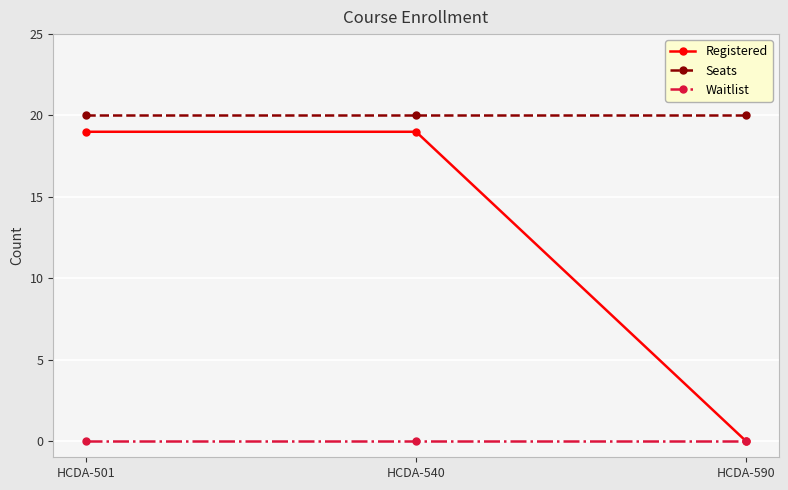

What is the greatest value displayed?

20